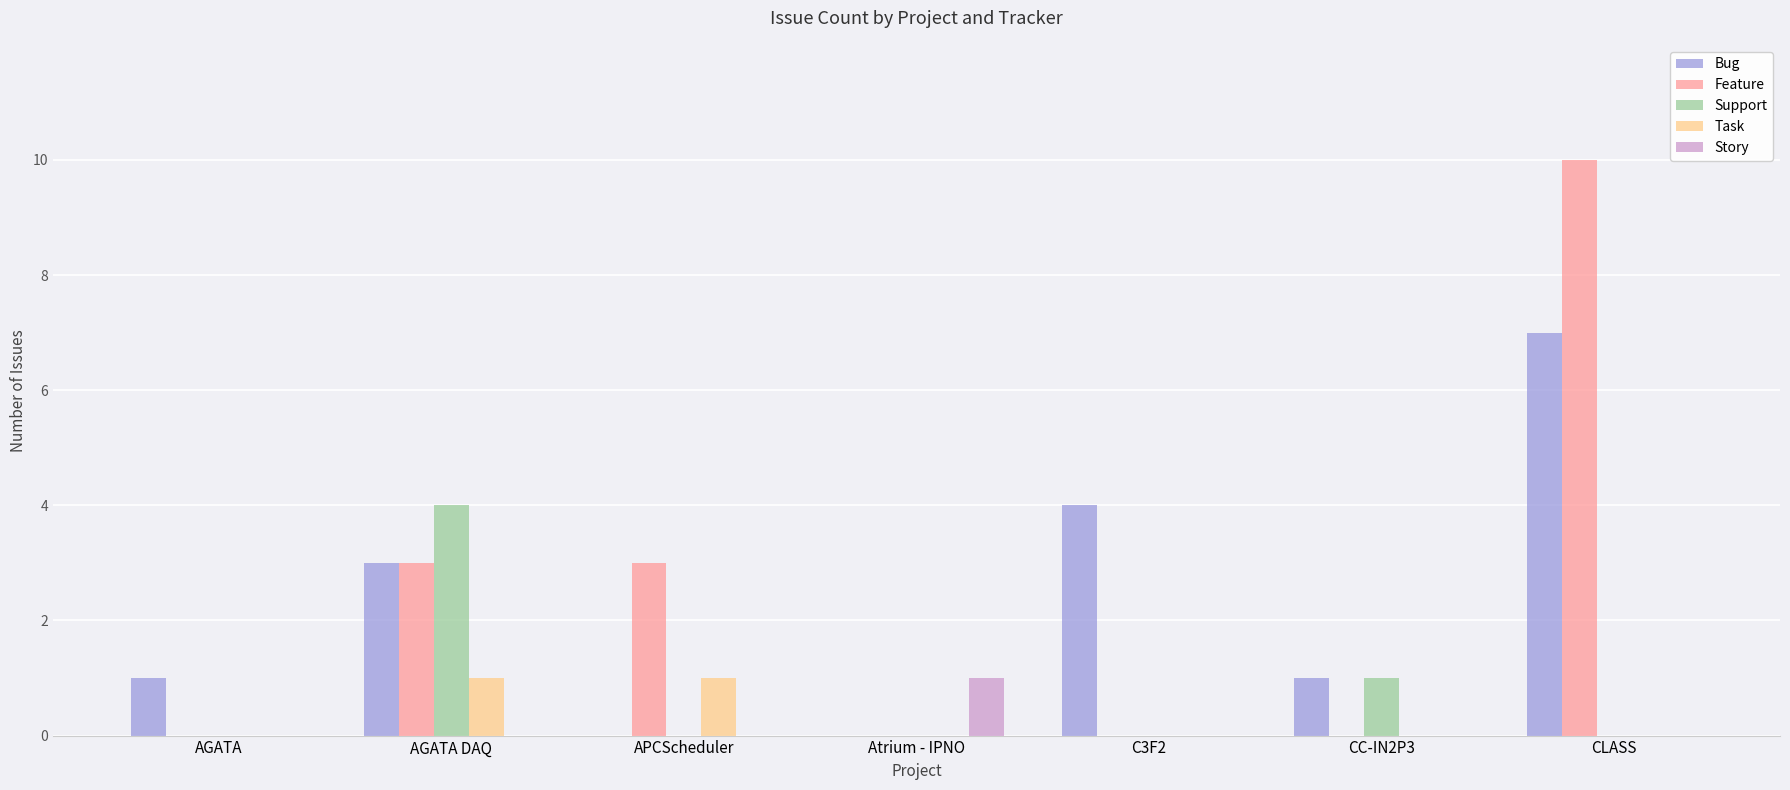

Is the value of Feature at CLASS greater than the value of Support at AGATA DAQ?

Yes